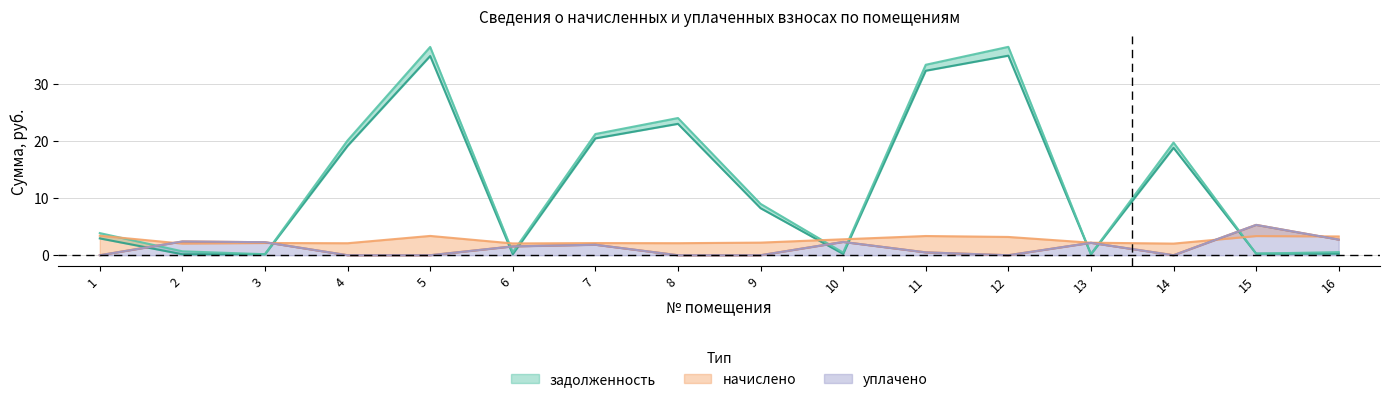

What is the maximum value for задолженность (нач.)?

34.9